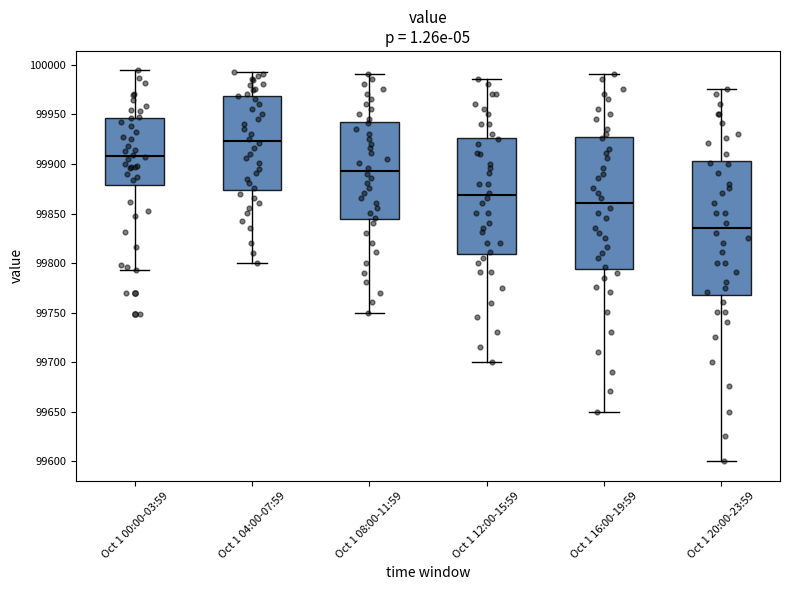

Where does the median line of the box for Oct 1 12:00-15:59 sit on the y-axis? The values are not printed on the chart, so give them approximately, as read against the axis.

99870